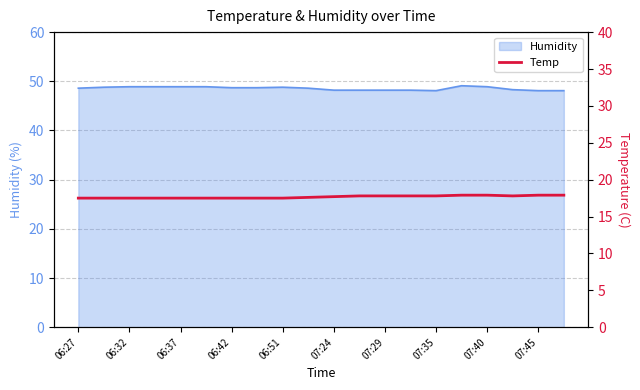

Is it true that Humidity equals 48.9 at 06:32?

True